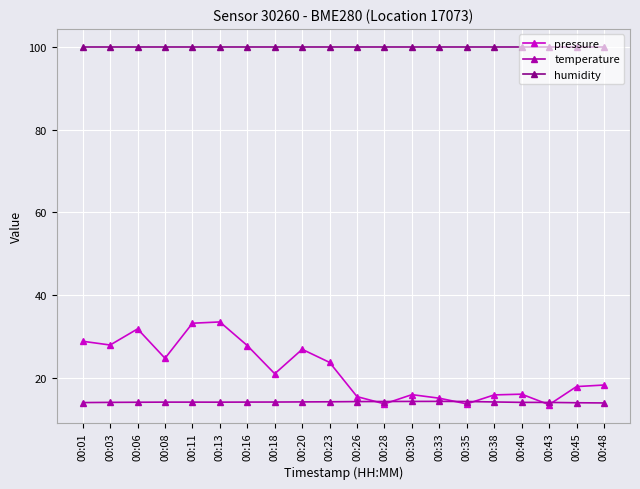

Which series has the widest spread of values?

pressure